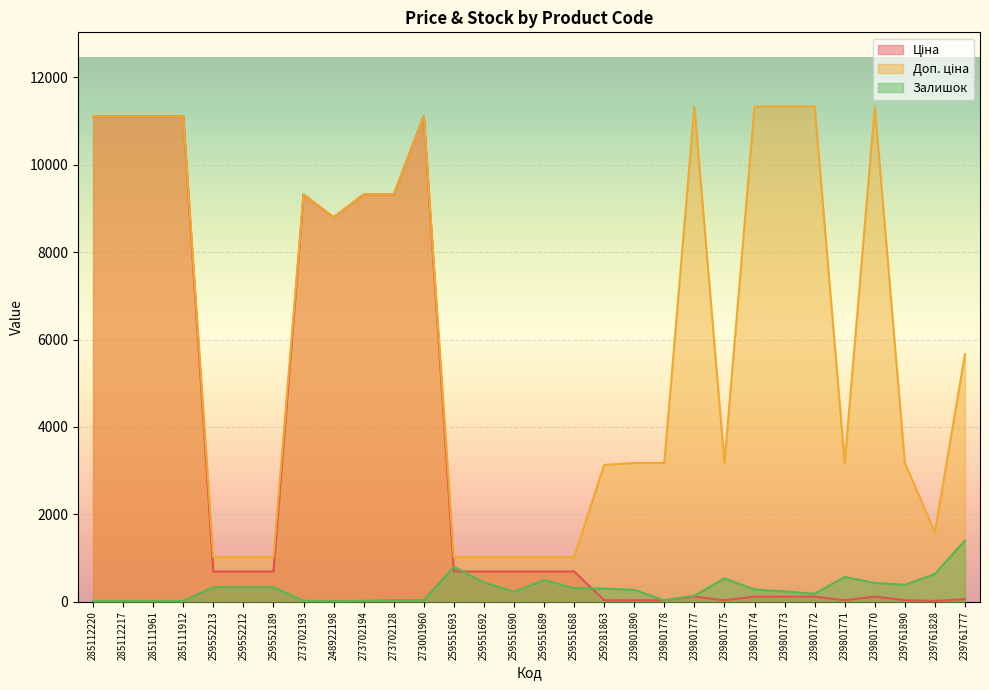

Reading left to right, list all the values displayed in this chart.

Ціна: 285112220=11113.6	285112217=11113.6	285111961=11113.6	285111912=11113.6	259552213=689.1	259552212=689.1	259552189=689.1	273702193=9321.4	248922198=8797.6	273702194=9321.4	273702128=9321.4	273001960=11113.6	259551693=689.1	259551692=689.1	259551690=689.1	259551689=689.1	259551688=689.1	259281863=31.3	239801890=31.7	239801778=31.7	239801777=113.3	239801775=31.7	239801774=113.3	239801773=113.3	239801772=113.3	239801771=31.7	239801770=113.3	239761890=31.7	239761828=15.9	239761777=56.7
Доп. ціна: 285112220=11113.6	285112217=11113.6	285111961=11113.6	285111912=11113.6	259552213=1017.8	259552212=1017.8	259552189=1017.8	273702193=9321.4	248922198=8797.6	273702194=9321.4	273702128=9321.4	273001960=11113.6	259551693=1017.8	259551692=1017.8	259551690=1017.8	259551689=1017.8	259551688=1017.8	259281863=3130.0	239801890=3174.0	239801778=3174.0	239801777=11334.0	239801775=3174.0	239801774=11334.0	239801773=11334.0	239801772=11334.0	239801771=3174.0	239801770=11334.0	239761890=3174.0	239761828=1587.0	239761777=5667.0
Залишок: 285112220=17.0	285112217=17.0	285111961=17.0	285111912=14.0	259552213=330.0	259552212=333.0	259552189=329.0	273702193=19.0	248922198=11.0	273702194=18.0	273702128=34.0	273001960=33.0	259551693=796.0	259551692=442.0	259551690=225.0	259551689=494.0	259551688=310.0	259281863=298.0	239801890=269.0	239801778=30.0	239801777=134.0	239801775=532.0	239801774=276.0	239801773=232.0	239801772=180.0	239801771=566.0	239801770=427.0	239761890=384.0	239761828=633.0	239761777=1399.0